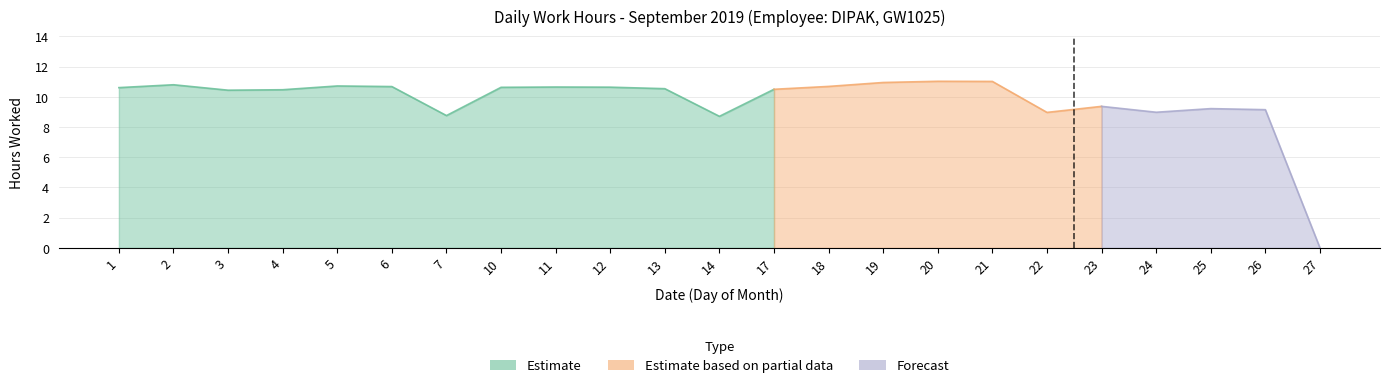

Reading left to right, transcribe all the data shown in this chart.

10.6	10.8	10.4	10.5	10.7	10.7	8.8	10.6	10.7	10.6	10.5	8.7	10.5	10.7	10.9	11.0	11.0	9.0	9.4	9.0	9.2	9.2	0.0